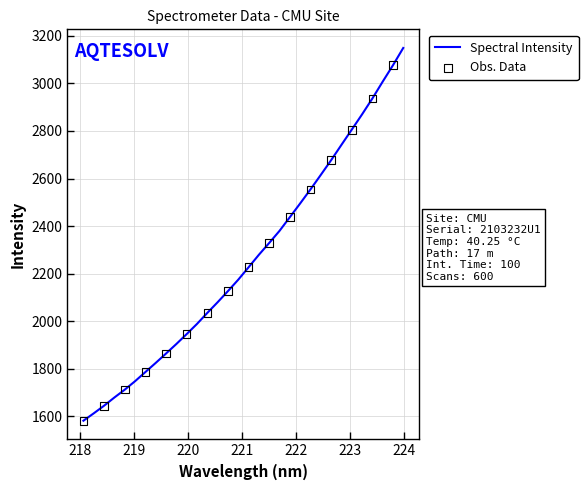

What is the maximum value shown in the chart?

3149.0